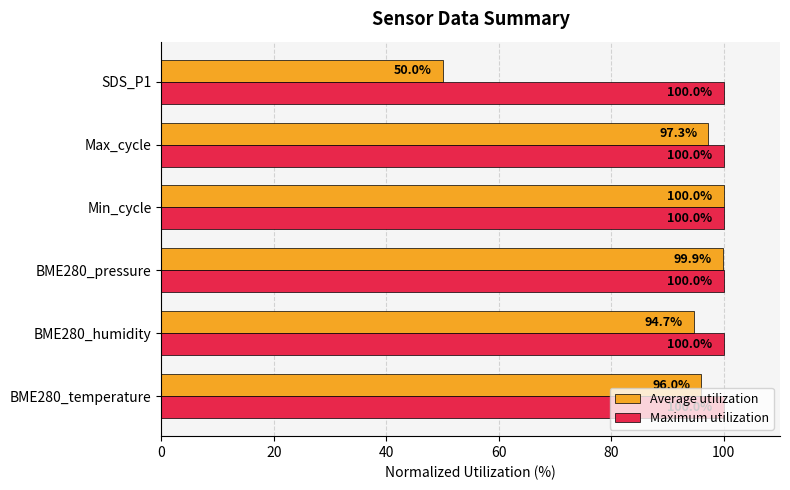

The Average utilization series shows 38.6 at Max_cycle. True or false?

False